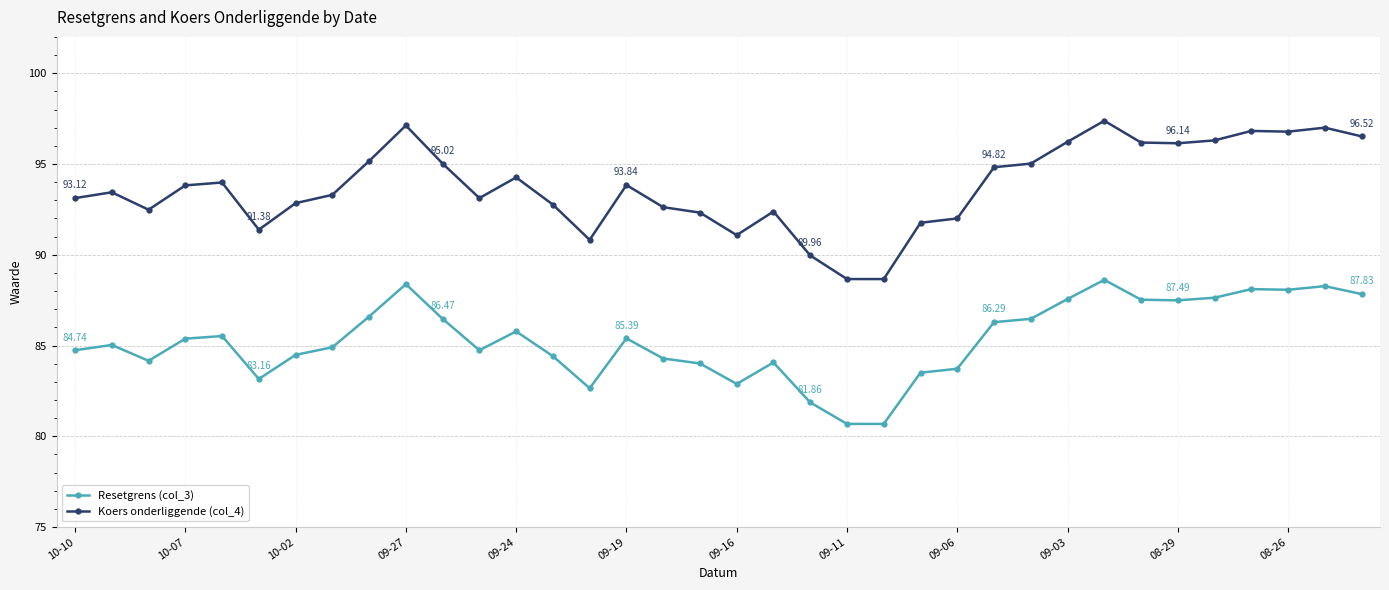

Which series has the largest total across all categories?

Koers onderliggende (col_4)